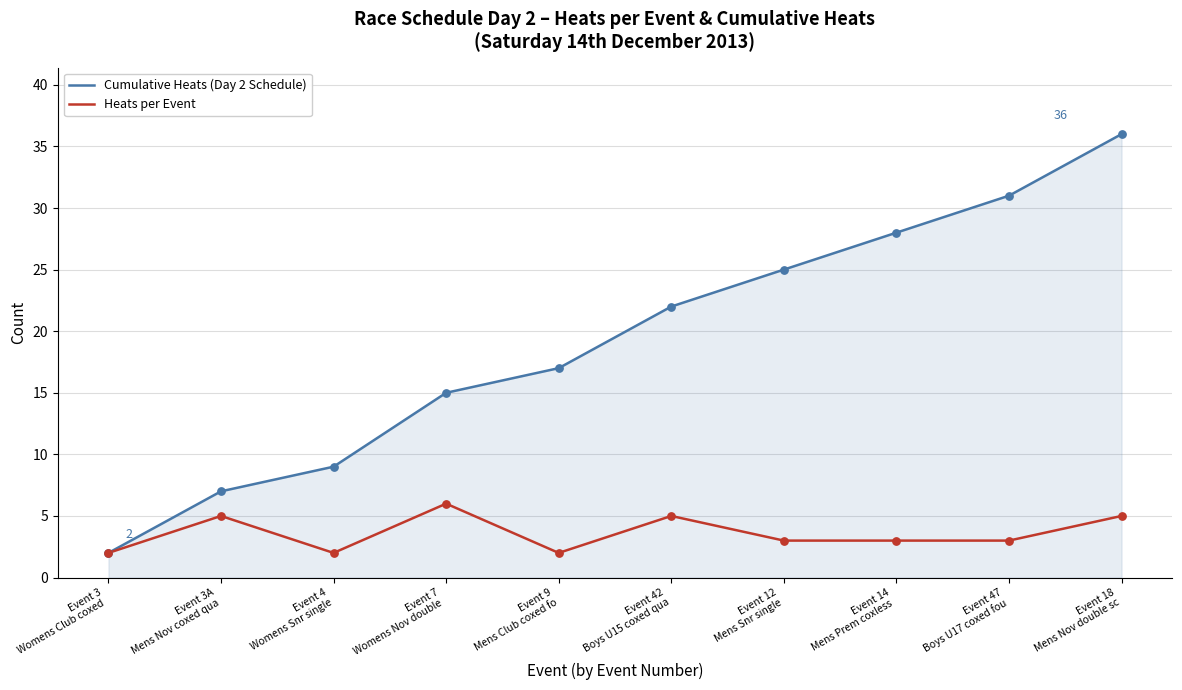

What are all the series names shown in the legend?

Cumulative Heats (Day 2 Schedule), Heats per Event